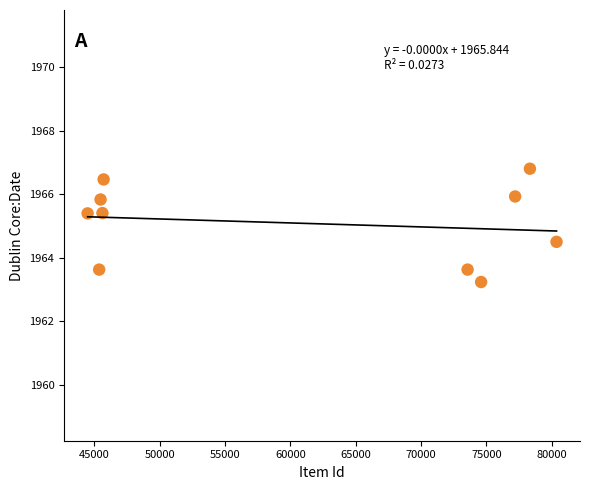

What is the range of Y values (max minus min)?

3.6